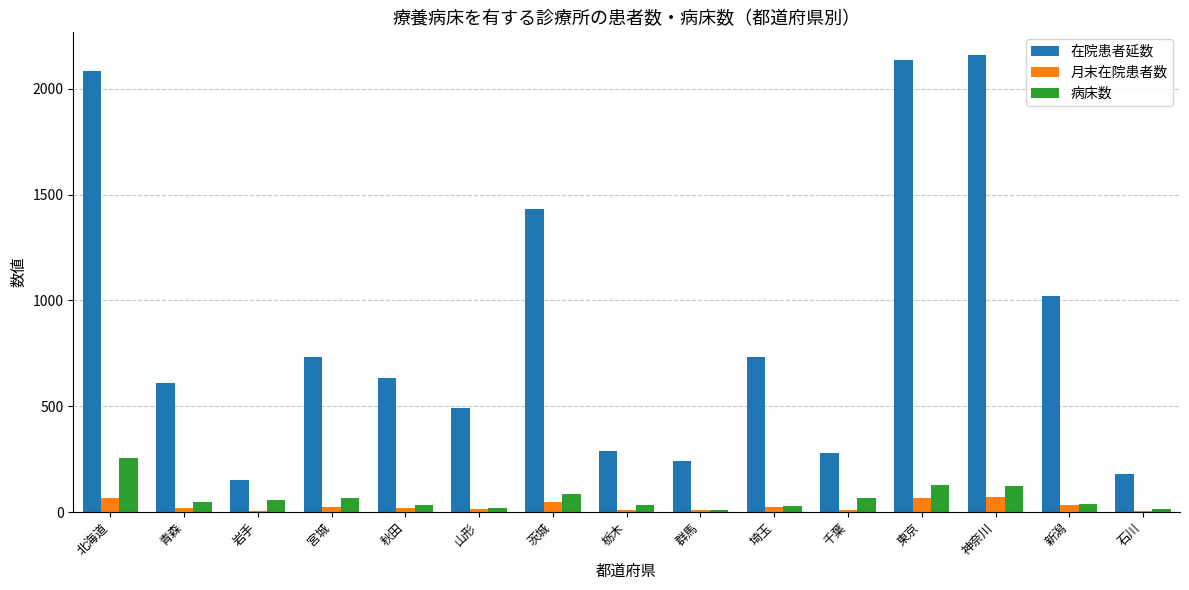

The 在院患者延数 series shows 518 at 新潟. True or false?

False